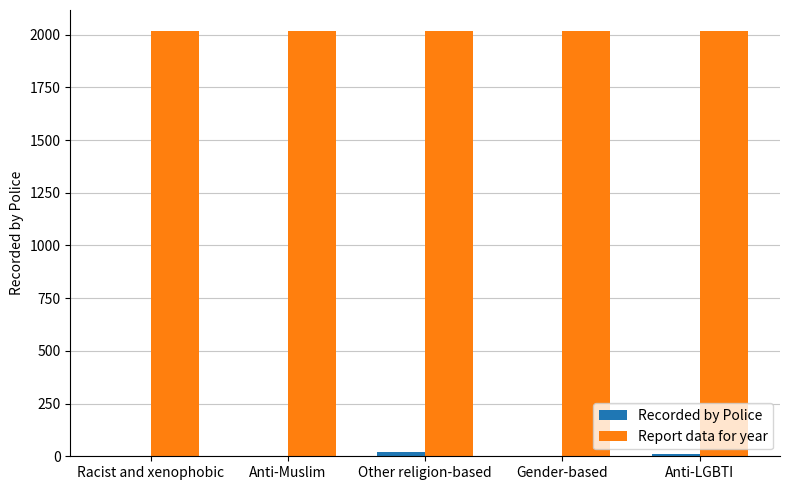

What is the spread (max minus min) of values at Anti-LGBTI?

2004